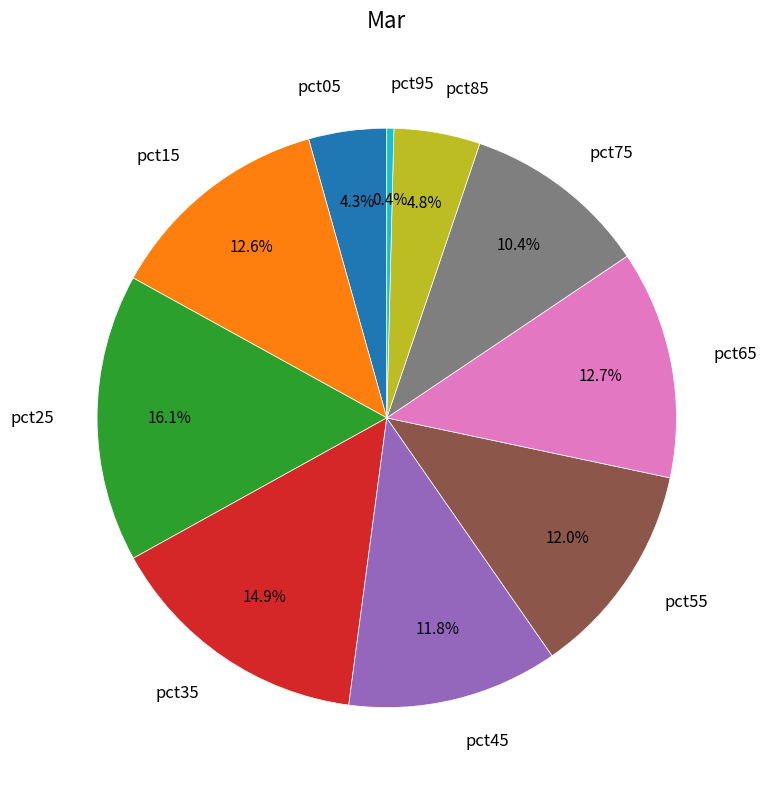

Do pct35 and pct55 together represent more than half of the pie?

No